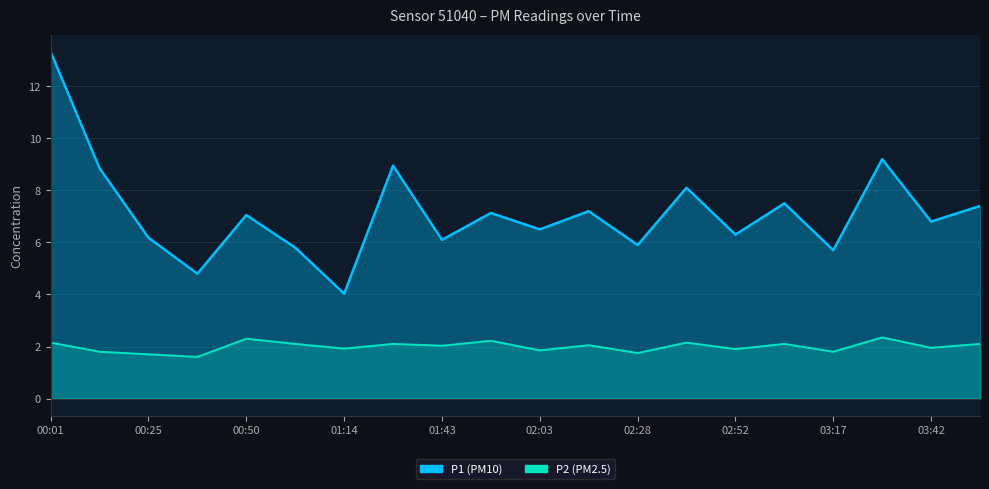

Reading left to right, what are all the values shown in this chart?

P1: 13.3	8.8	6.2	4.8	7.0	5.8	4.0	8.9	6.1	7.1	6.5	7.2	5.9	8.1	6.3	7.5	5.7	9.2	6.8	7.4
P2: 2.1	1.8	1.7	1.6	2.3	2.1	1.9	2.1	2.0	2.2	1.9	2.0	1.8	2.1	1.9	2.1	1.8	2.4	1.9	2.1